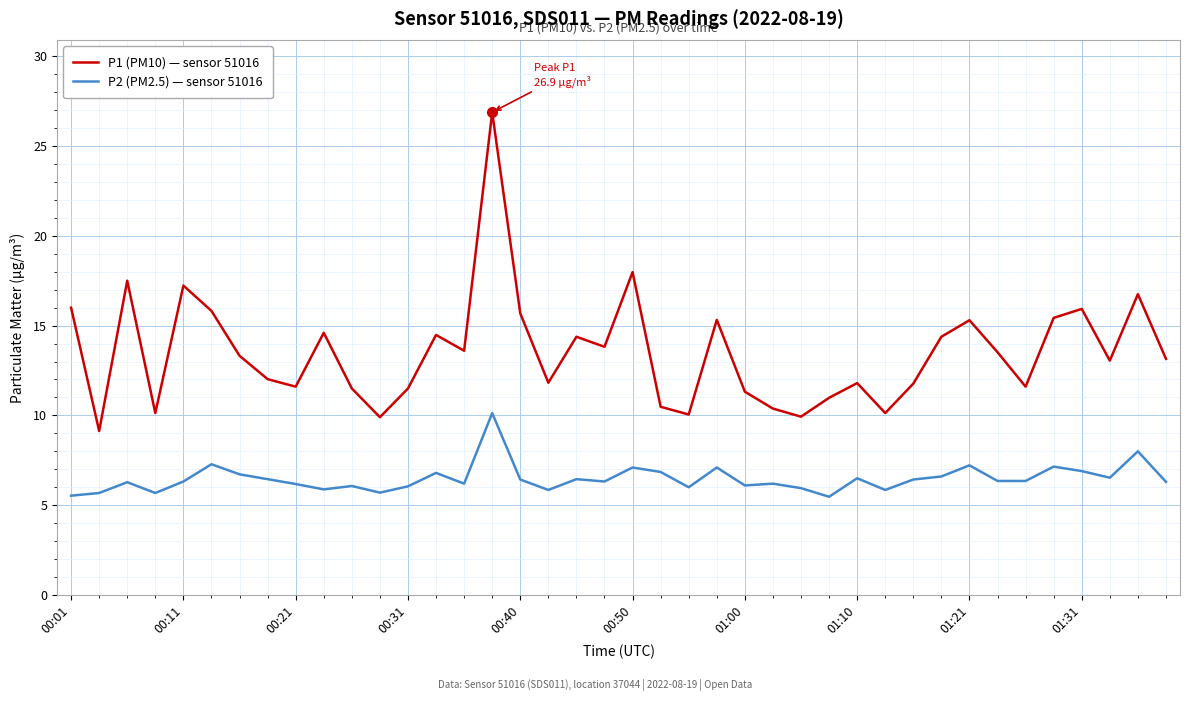

Is this an area chart (filled region under the line)?

No